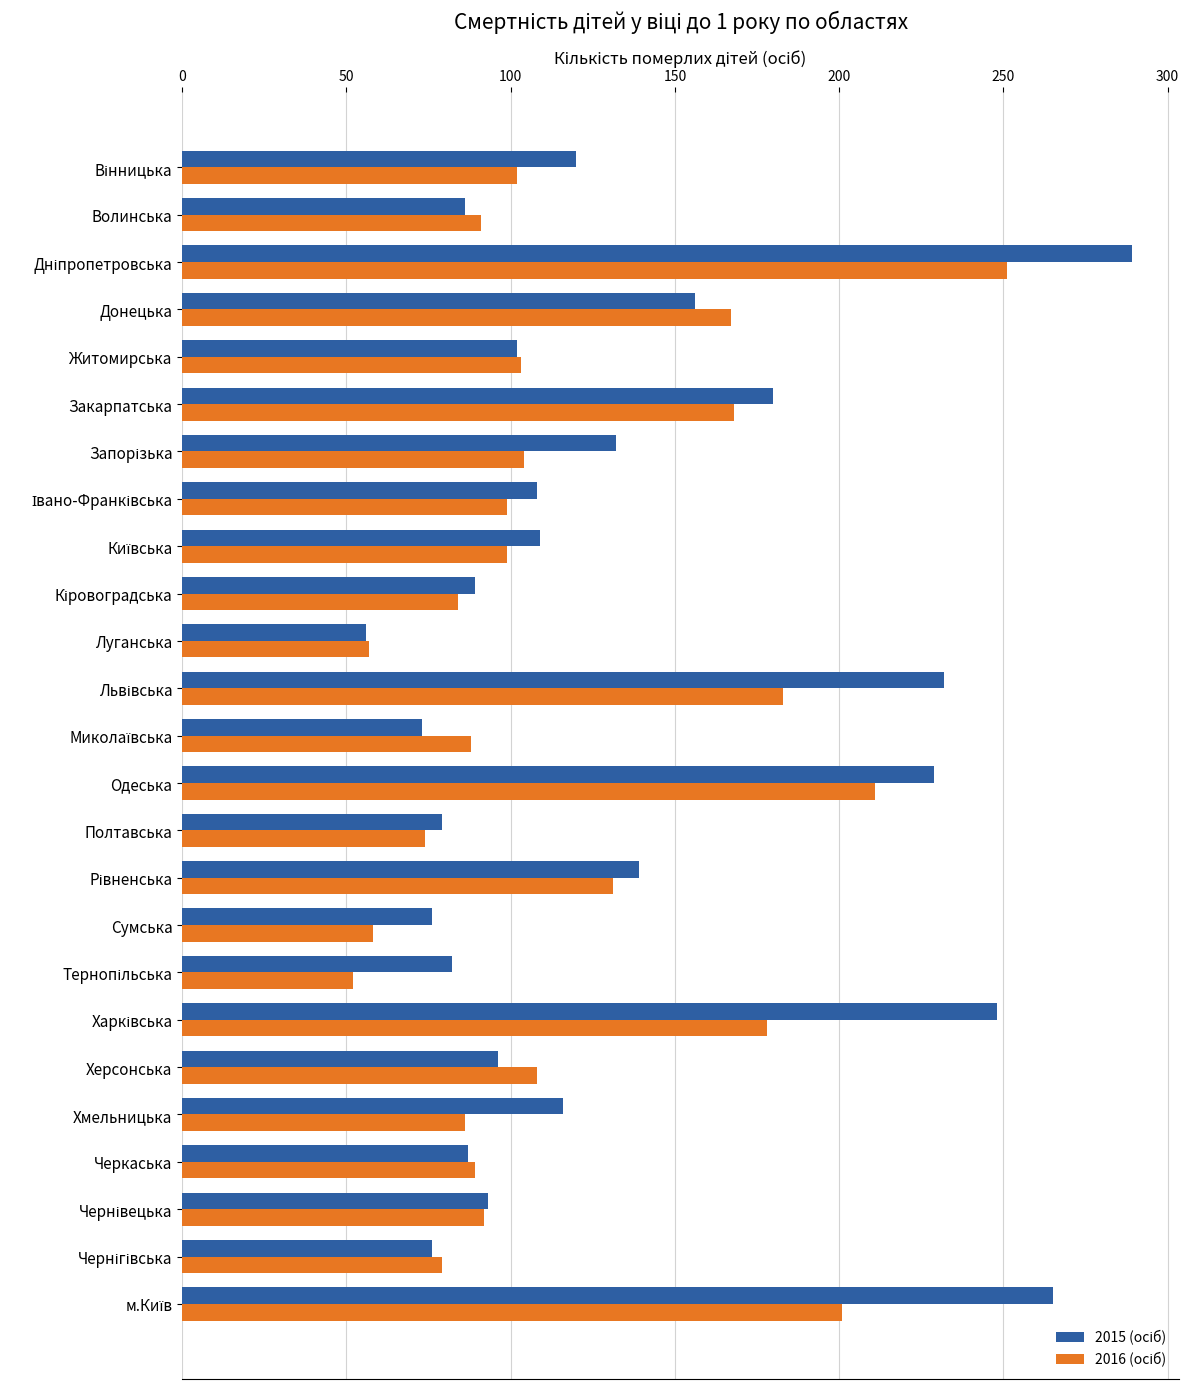

At how many categories does at least one series exceed 240?

3